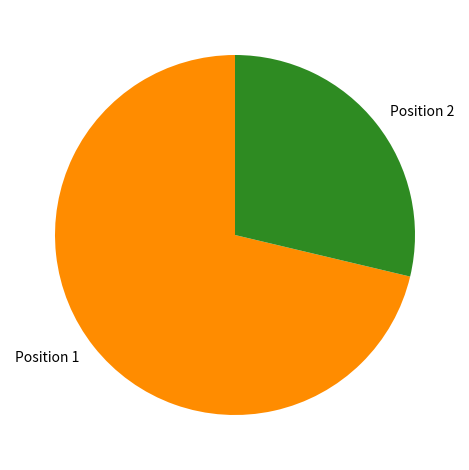

What is the ratio of the value at Position 2 to the value at Position 1?

0.4